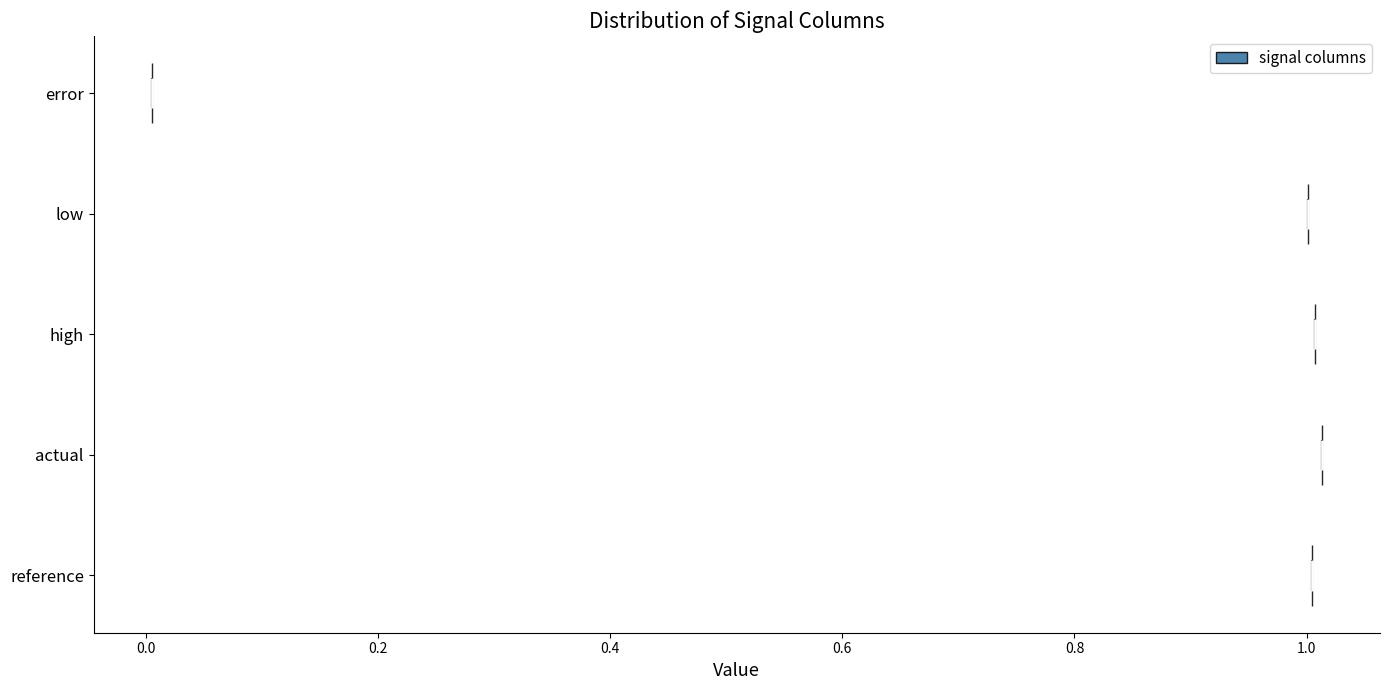

Reading bottom to top, read every violin against the x-axis: where its median line is, and the lowest and highest points it reaches. The values are not printed on the chart, so give them approximately, as read against the axis.

reference: median line 1.00, lowest point 1.00, highest point 1.00
actual: median line 1.02, lowest point 1.02, highest point 1.02
high: median line 1.00, lowest point 1.00, highest point 1.00
low: median line 1.00, lowest point 1.00, highest point 1.00
error: median line 0.00, lowest point 0.00, highest point 0.00